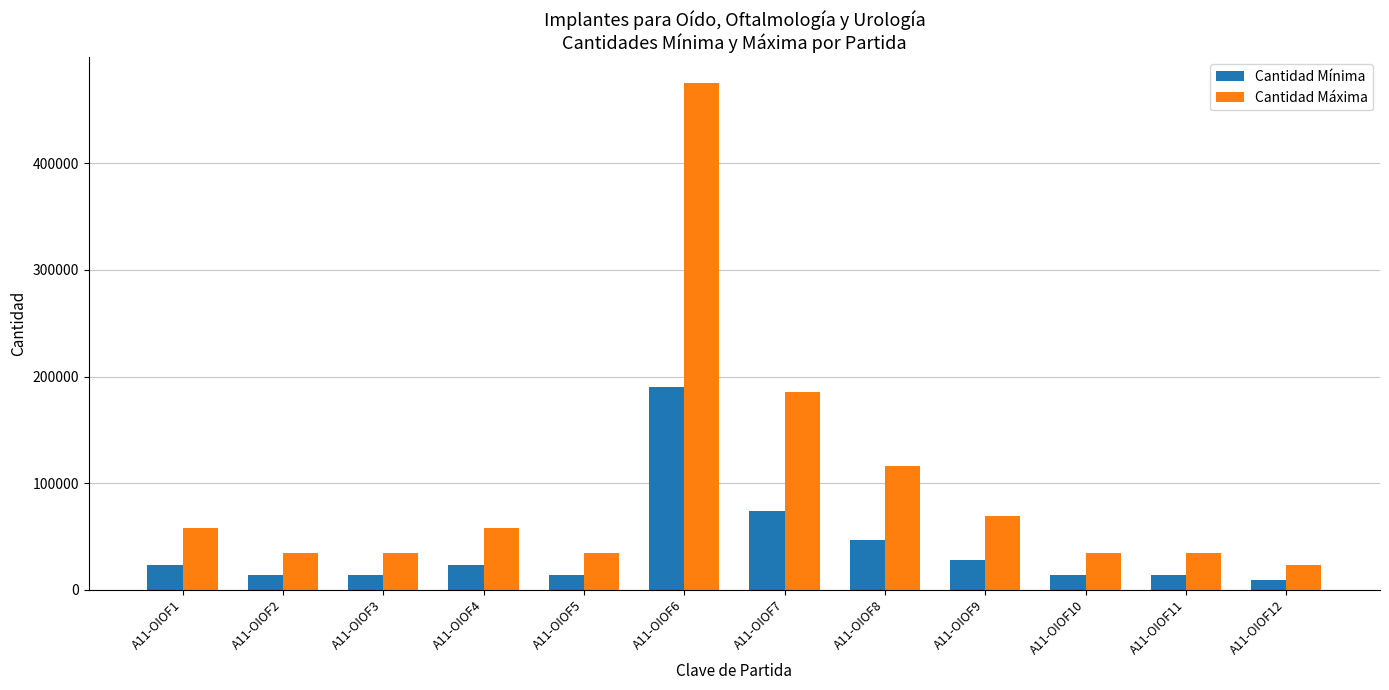

What is the approximate value of Cantidad Mínima at A11-OIOF10?

13920.0